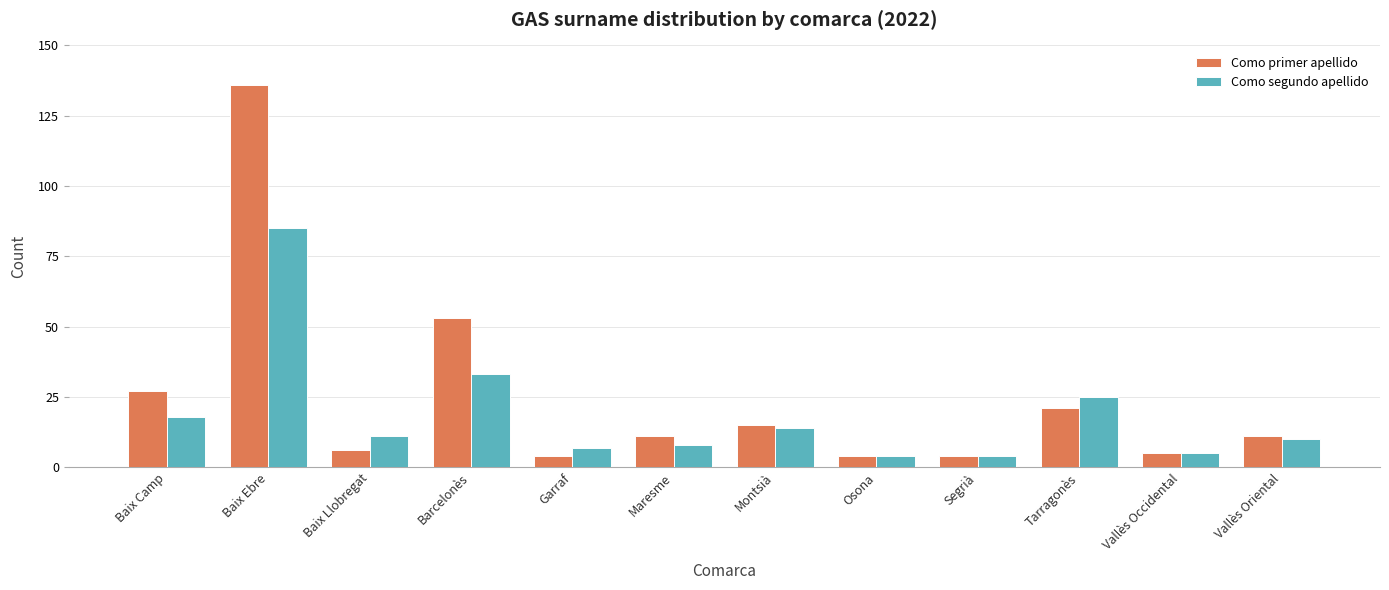

Which series has the largest total across all categories?

Como primer apellido